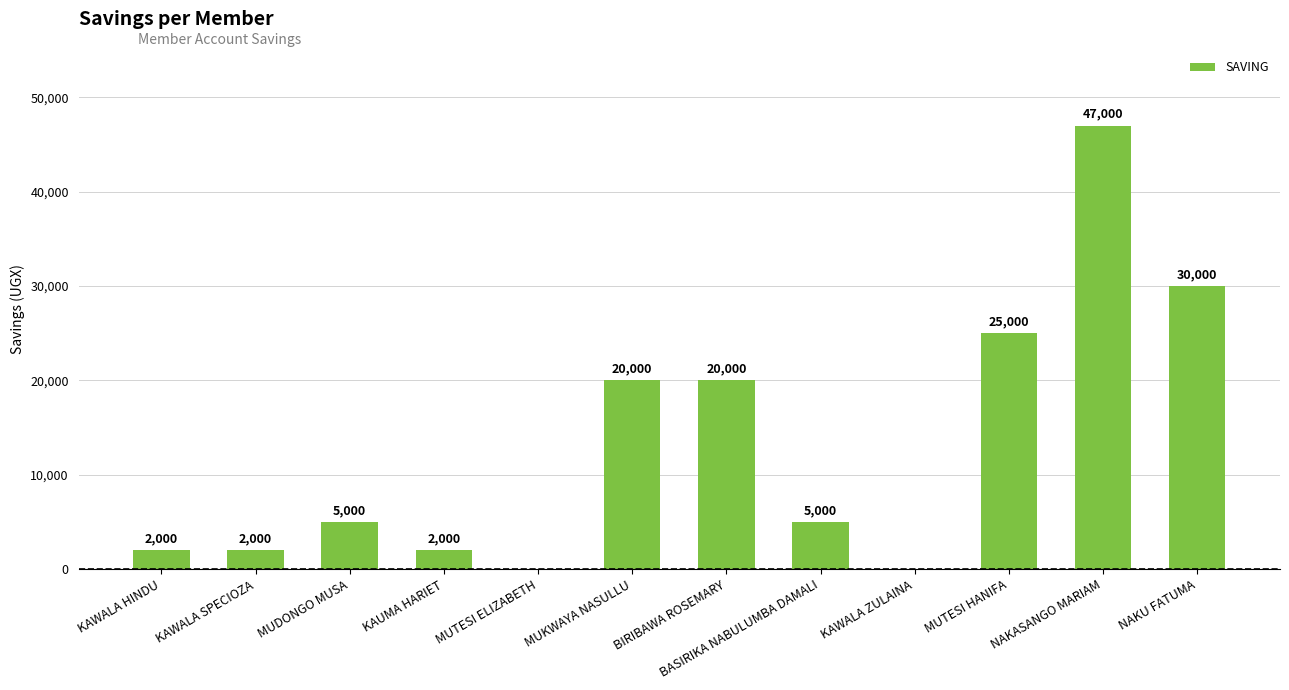

How many categories are shown in the chart?

12